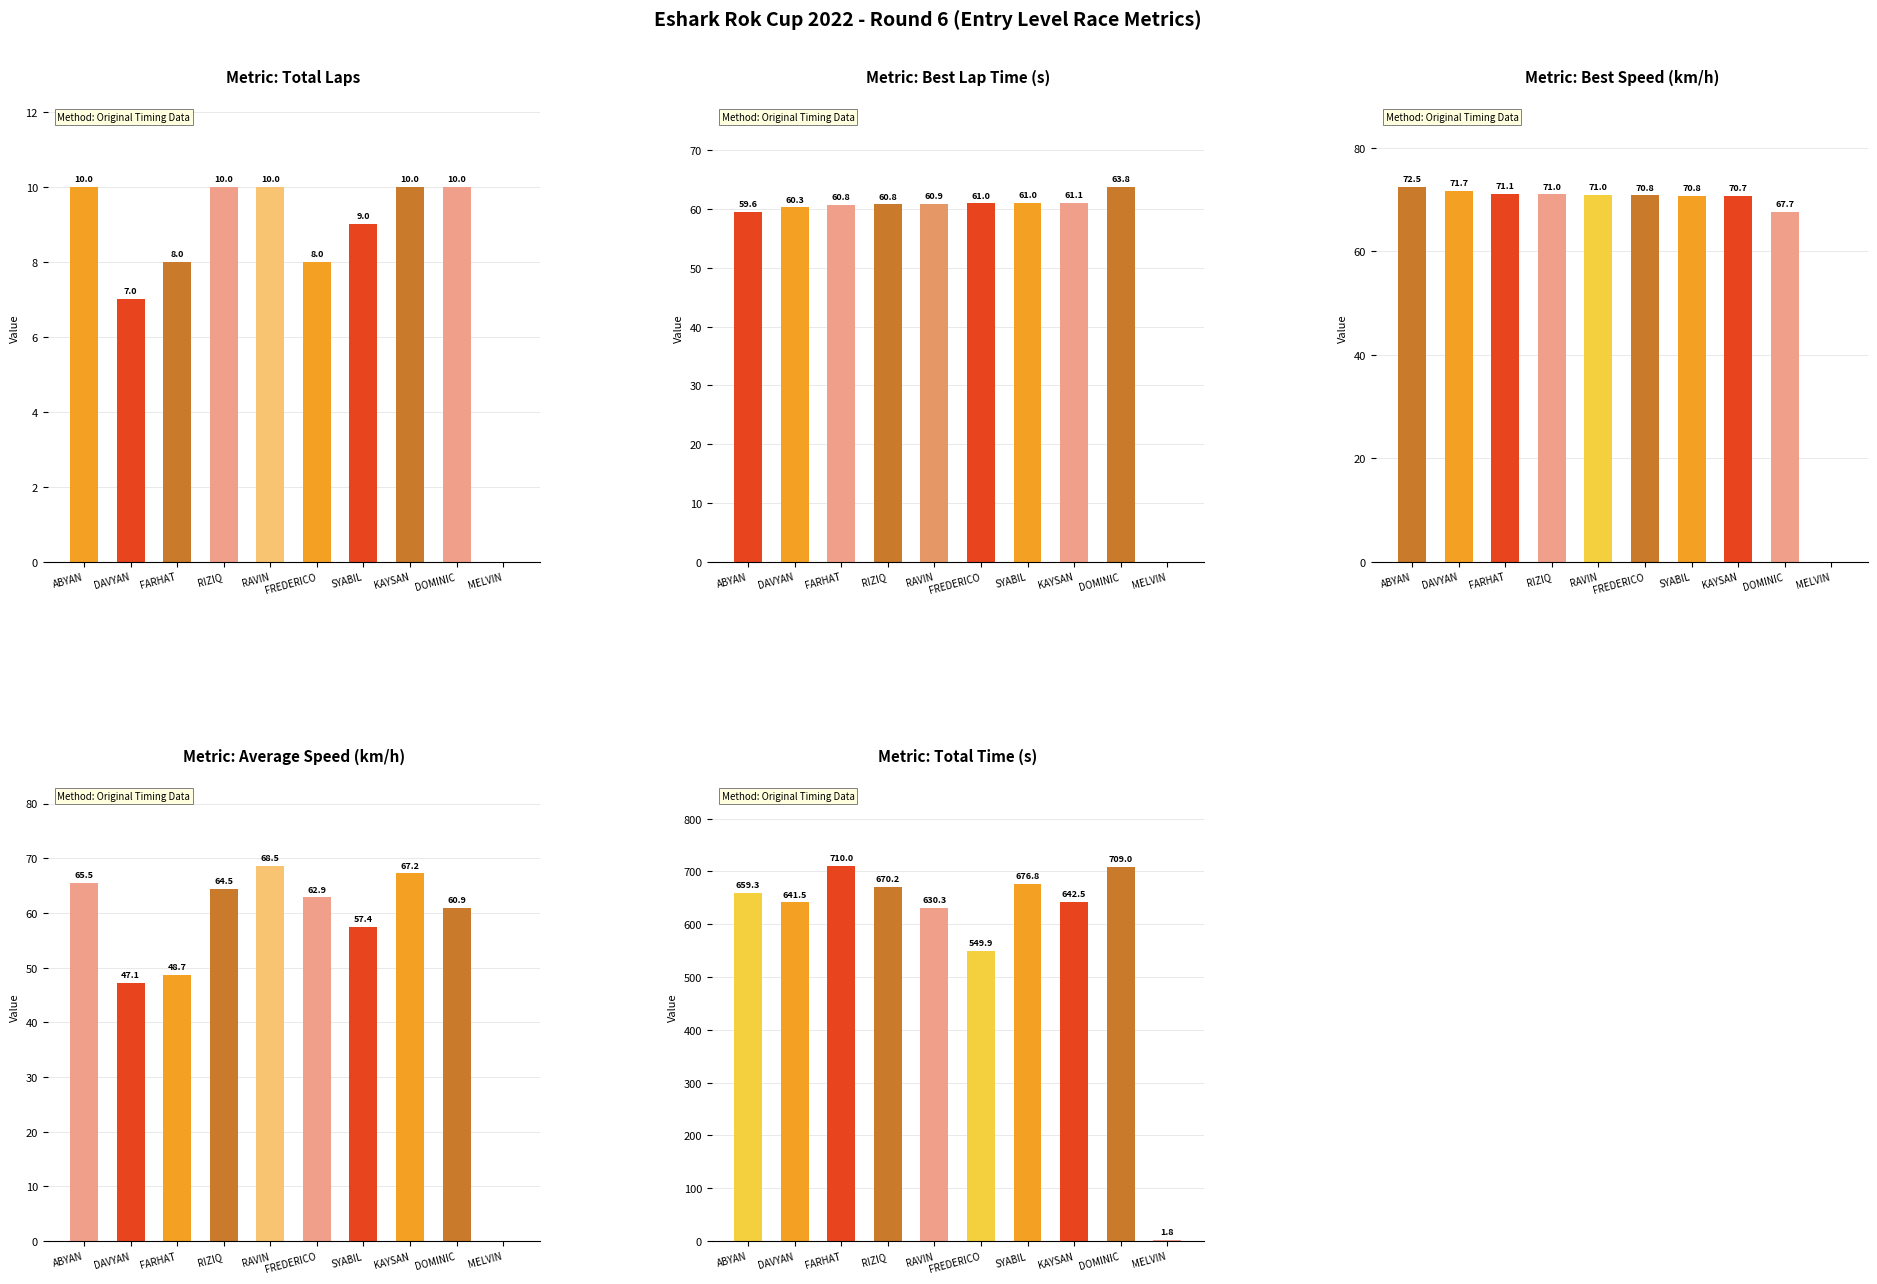

Which series has the largest range (max minus min)?

Total Time